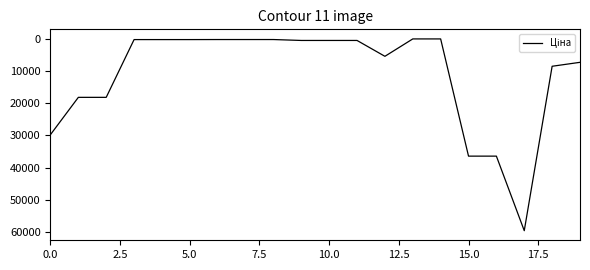

What is the maximum value shown in the chart?

59523.0